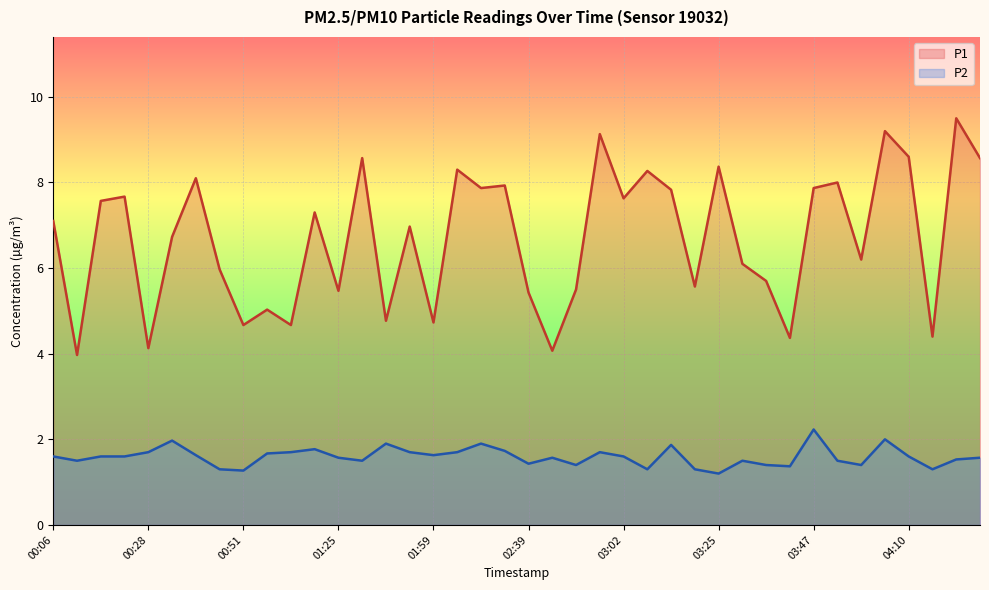

Reading left to right, transcribe all the data shown in this chart.

P1: 7.1	4.0	7.6	7.7	4.1	6.7	8.1	6.0	4.7	5.0	4.7	7.3	5.5	8.6	4.8	7.0	4.7	8.3	7.9	7.9	5.4	4.1	5.5	9.1	7.6	8.3	7.8	5.6	8.4	6.1	5.7	4.4	7.9	8.0	6.2	9.2	8.6	4.4	9.5	8.6
P2: 1.6	1.5	1.6	1.6	1.7	2.0	1.6	1.3	1.3	1.7	1.7	1.8	1.6	1.5	1.9	1.7	1.6	1.7	1.9	1.7	1.4	1.6	1.4	1.7	1.6	1.3	1.9	1.3	1.2	1.5	1.4	1.4	2.2	1.5	1.4	2.0	1.6	1.3	1.5	1.6